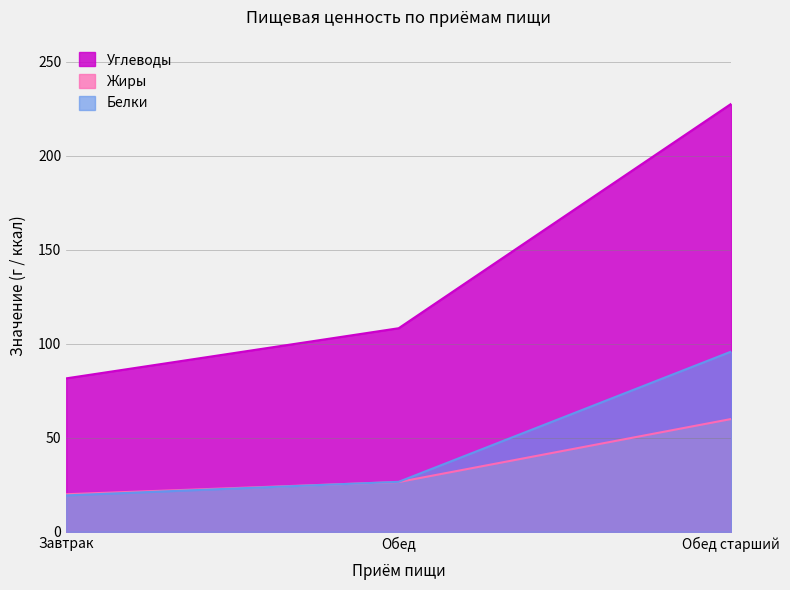

What position from the left is Обед?

2